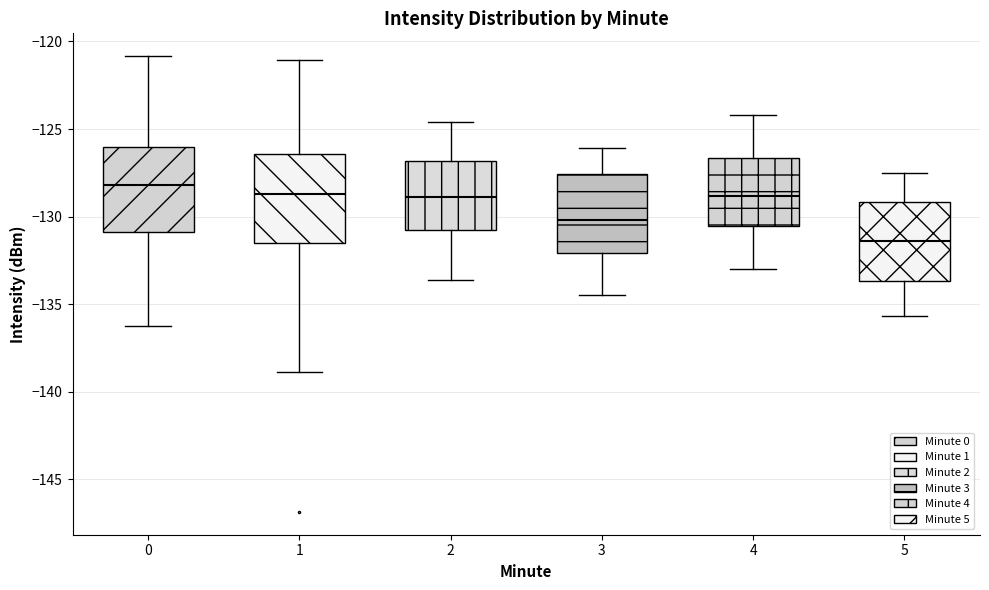

Reading left to right, transcribe this box plot: for each box, give where its median line is, the range the box spans, and where its two whiskers end, as read against the y-axis. The values are not printed on the chart, so give them approximately, as read against the axis.

0: median -128.0, box -131.0 to -126.0, whiskers -136.5 to -121.0
1: median -128.5, box -131.5 to -126.5, whiskers -139.0 to -121.0
2: median -129.0, box -130.5 to -127.0, whiskers -133.5 to -124.5
3: median -130.0, box -132.0 to -127.5, whiskers -134.5 to -126.0
4: median -129.0, box -130.5 to -126.5, whiskers -133.0 to -124.0
5: median -131.5, box -133.5 to -129.0, whiskers -135.5 to -127.5